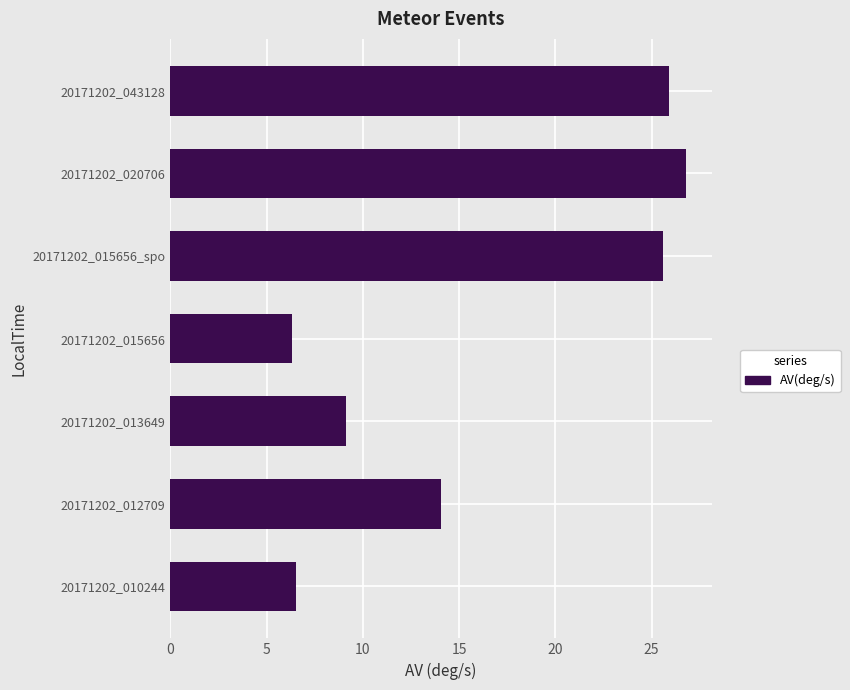

At which label is the value closest to 16?

20171202_012709